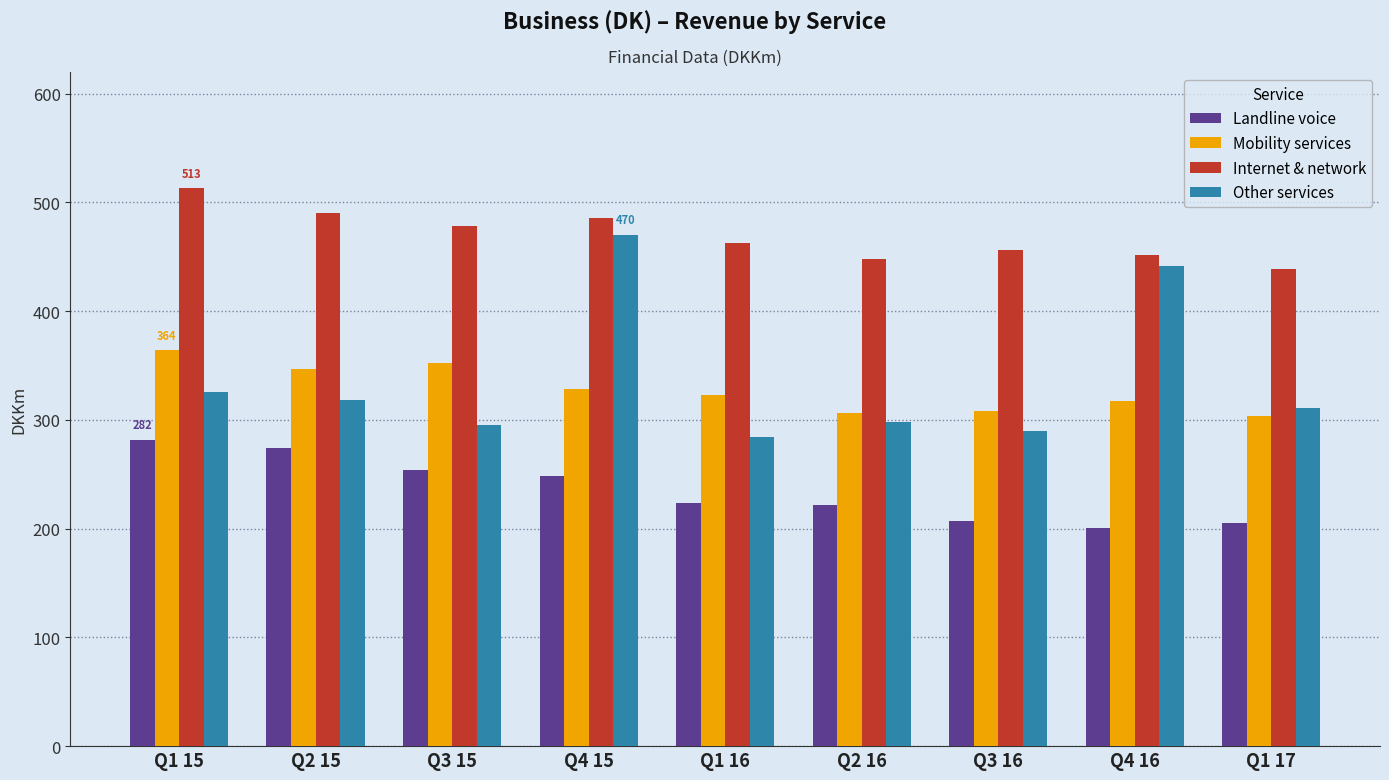

What is the spread (max minus min) of values at Q2 15?

216